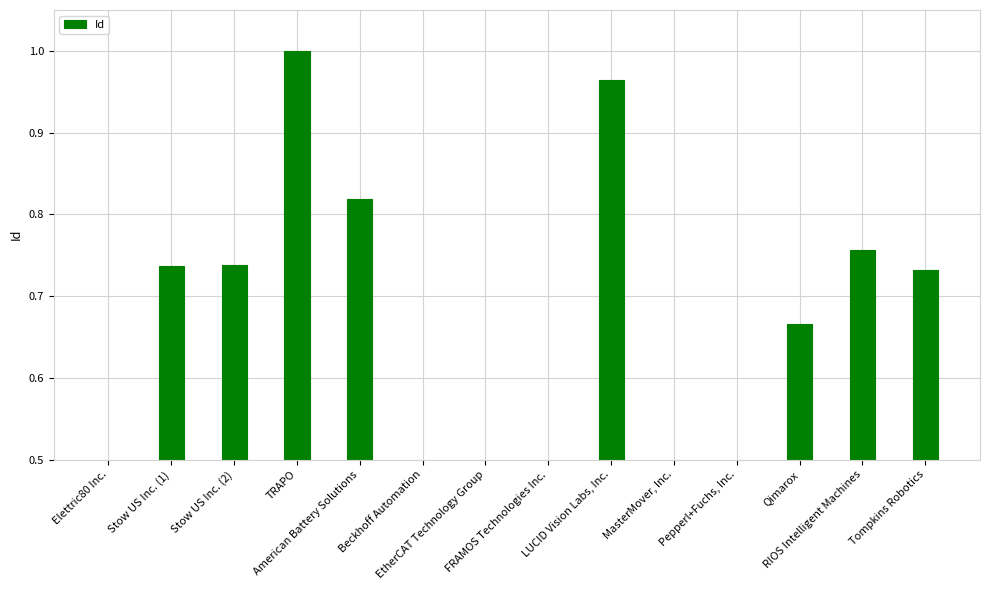

Rank the categories by value from lowest to highest.

Elettric80 Inc., Pepperl+Fuchs, Inc., Beckhoff Automation, MasterMover, Inc., EtherCAT Technology Group, FRAMOS Technologies Inc., Qimarox, Tompkins Robotics, Stow US Inc. (1), Stow US Inc. (2), RIOS Intelligent Machines, American Battery Solutions, LUCID Vision Labs, Inc., TRAPO